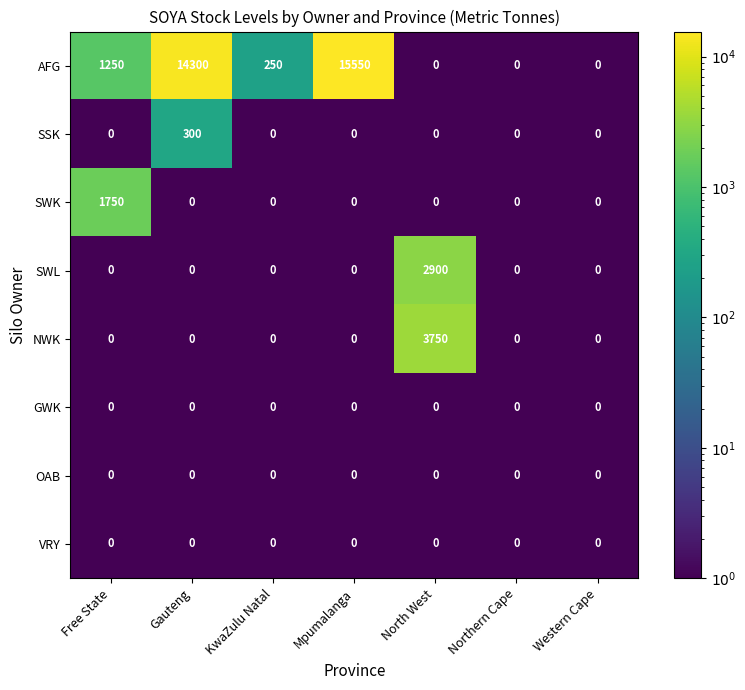

At how many categories does at least one series exceed 10301?

2